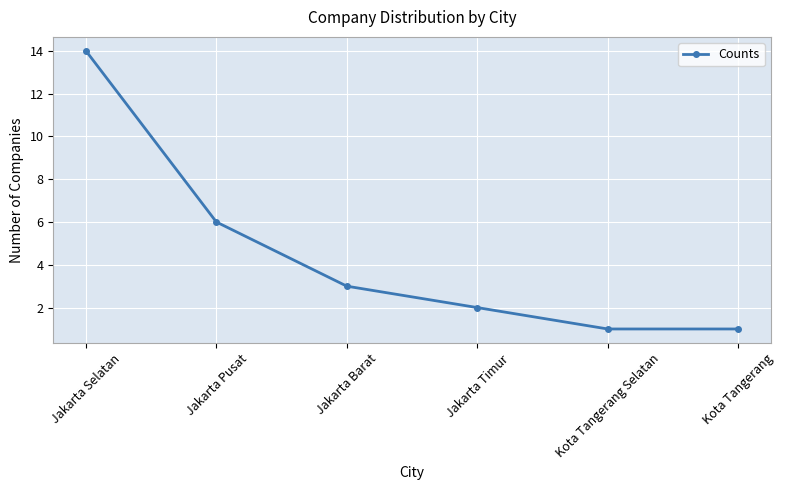

True or false: there are more than 0 points higher than both neighbors.

False